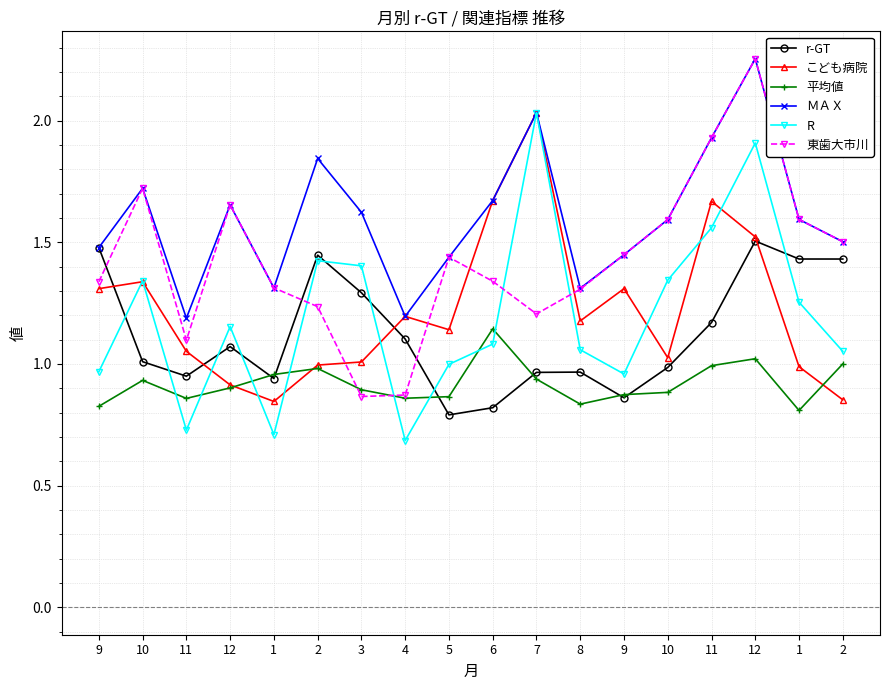

Is it true that 東歯大市川 equals 1.3 at 6?

True